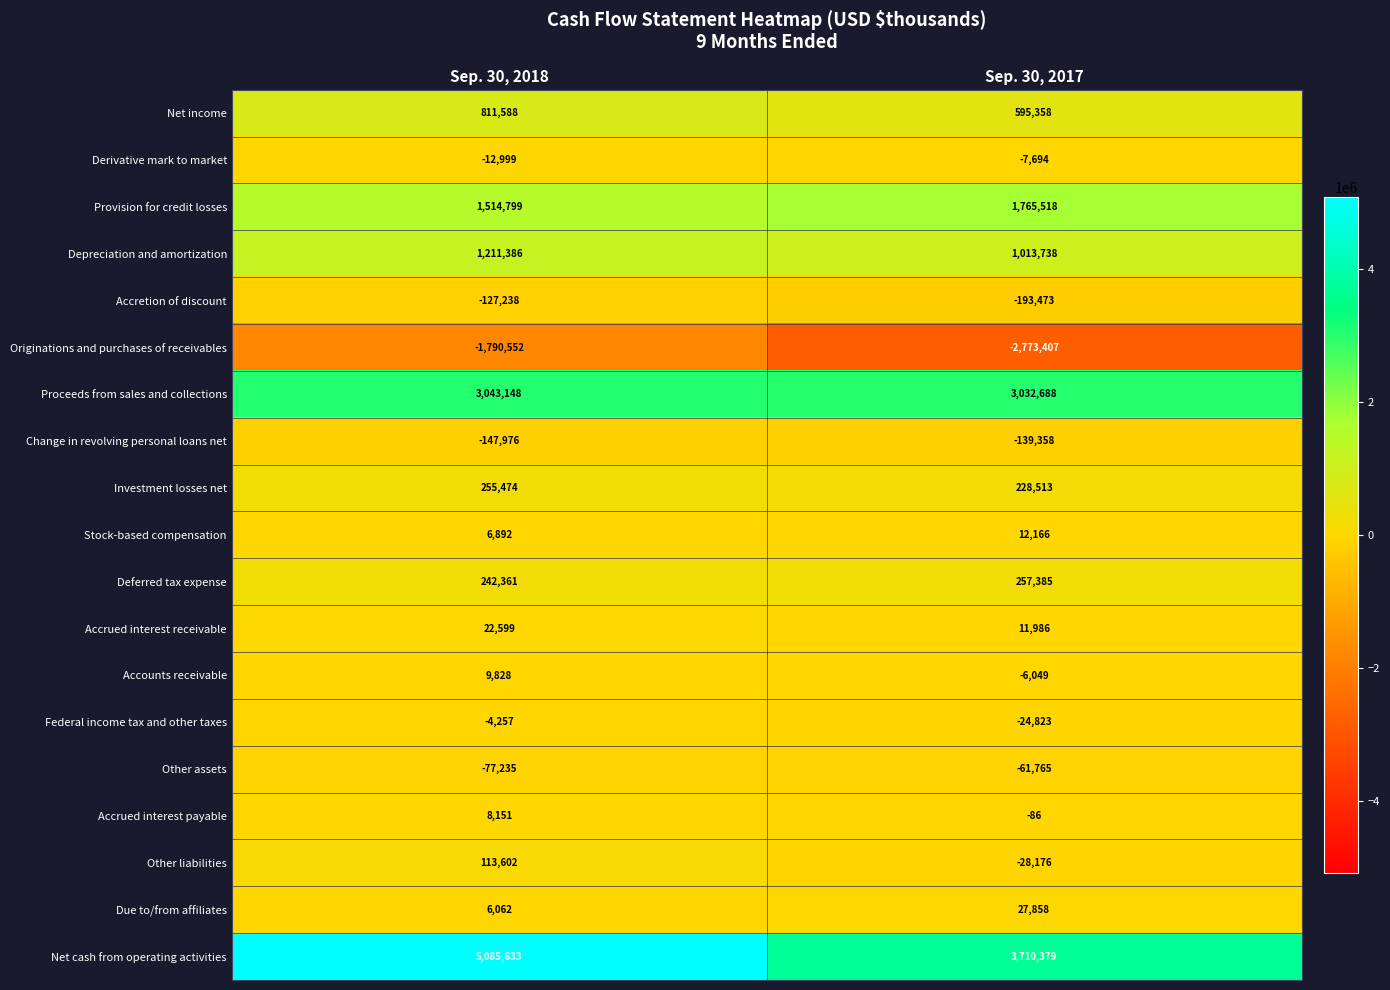

Which series has the largest total across all categories?

Net cash from operating activities